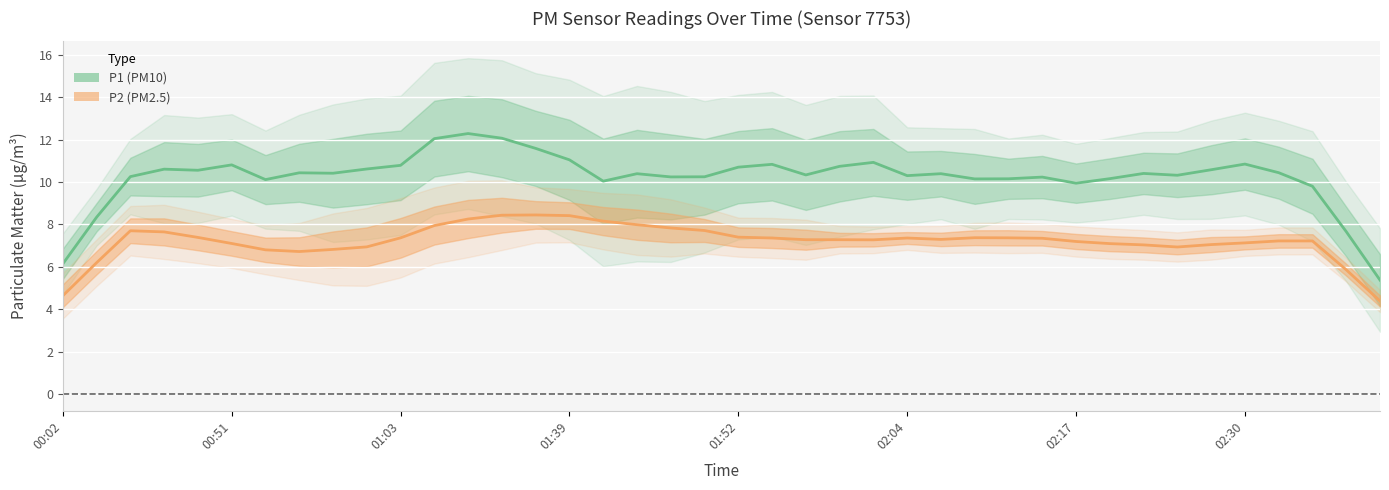

Is the value of P2 (PM2.5) at 11 greater than the value of P1 (PM10) at 02:04?

No